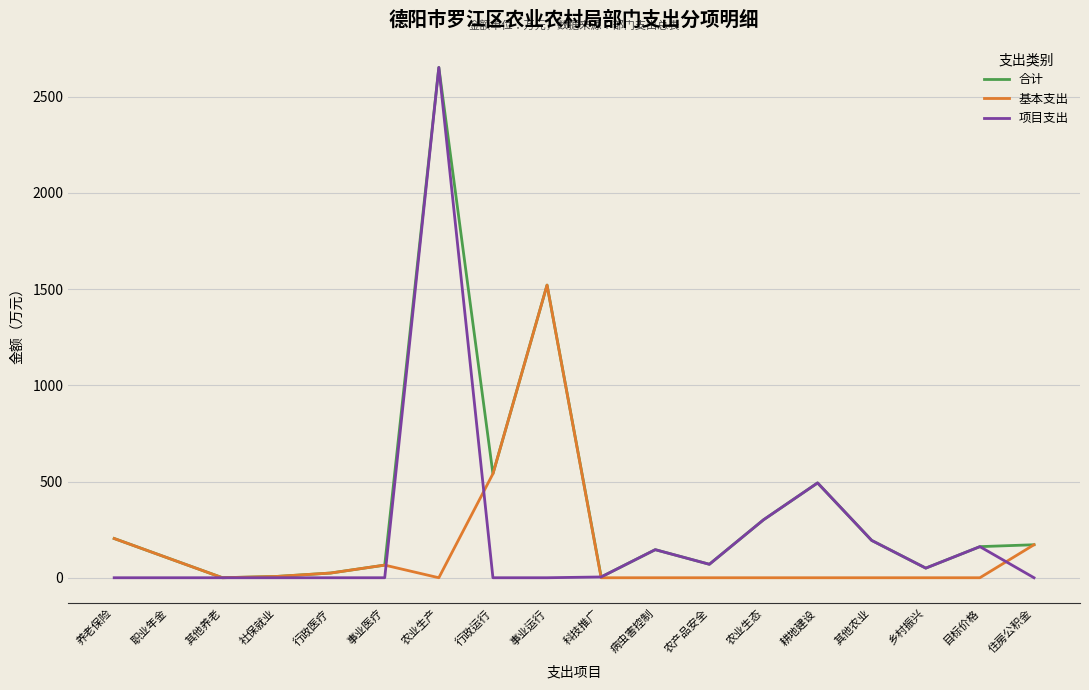

What is the total value across all series at 事业医疗?

131.3